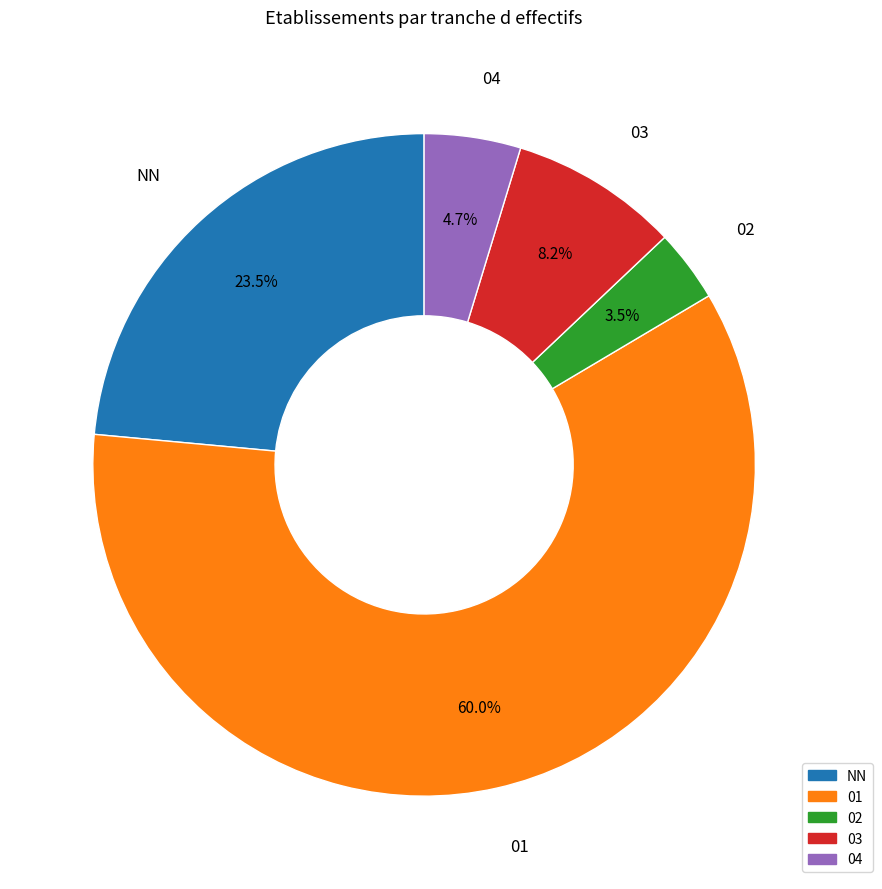

How many slices are in this pie chart?

5